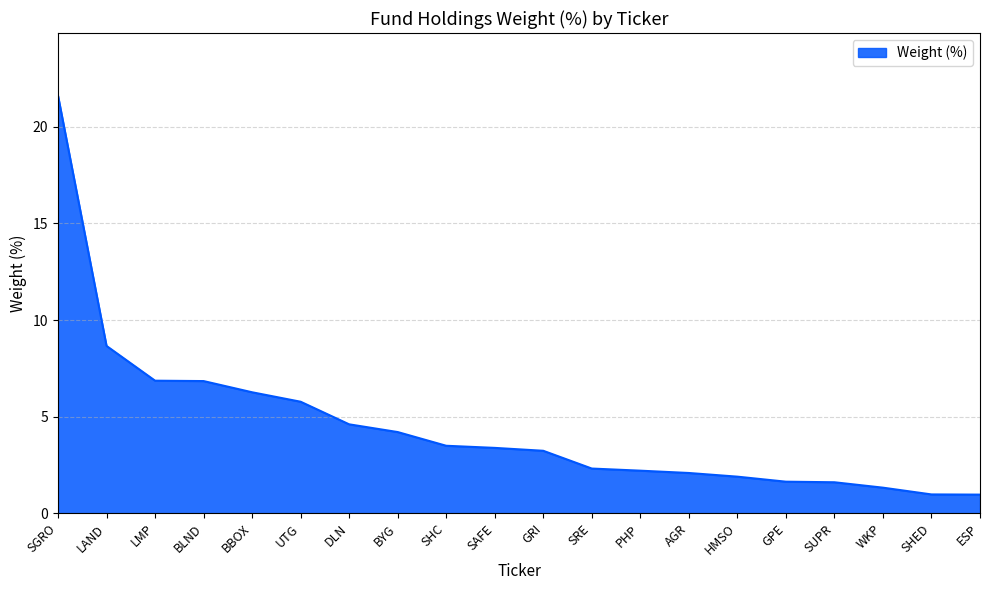

What is the approximate value at GRI?

3.2